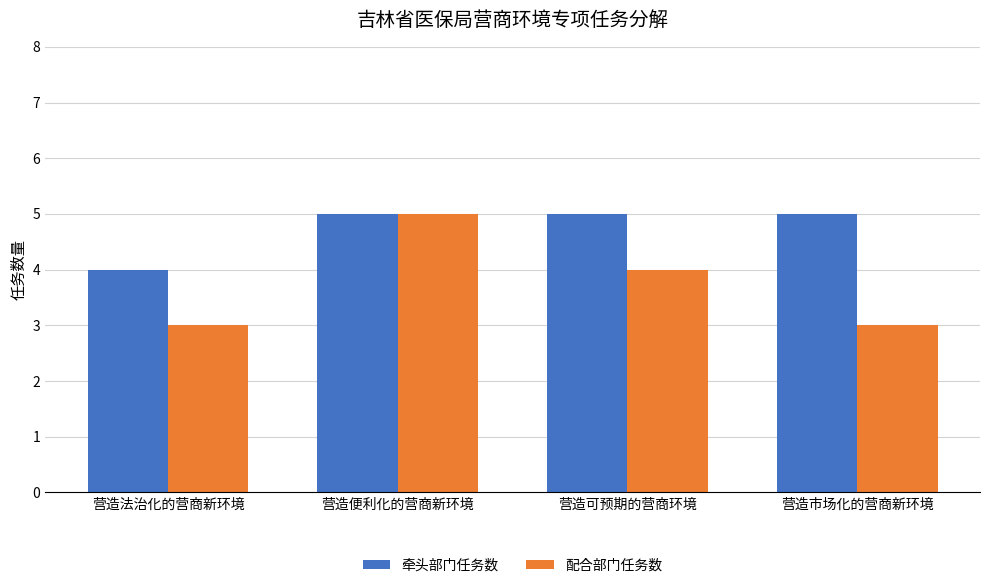

Which series has the largest range (max minus min)?

配合部门任务数